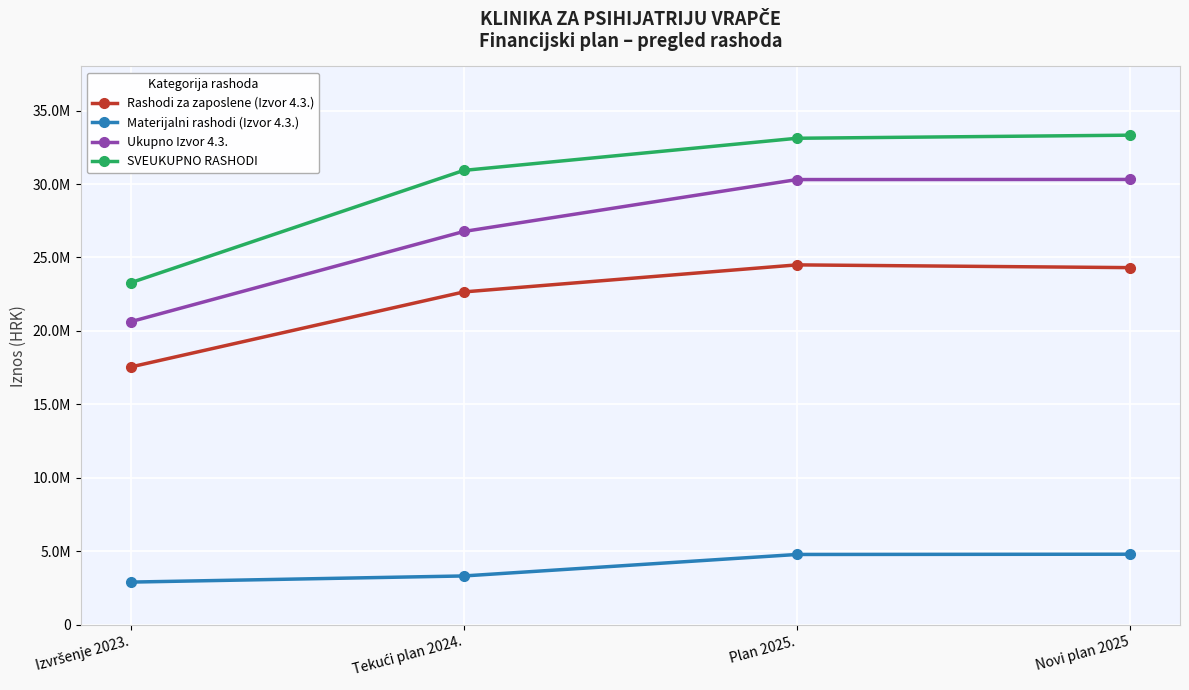

Does the chart have visible grid lines?

Yes